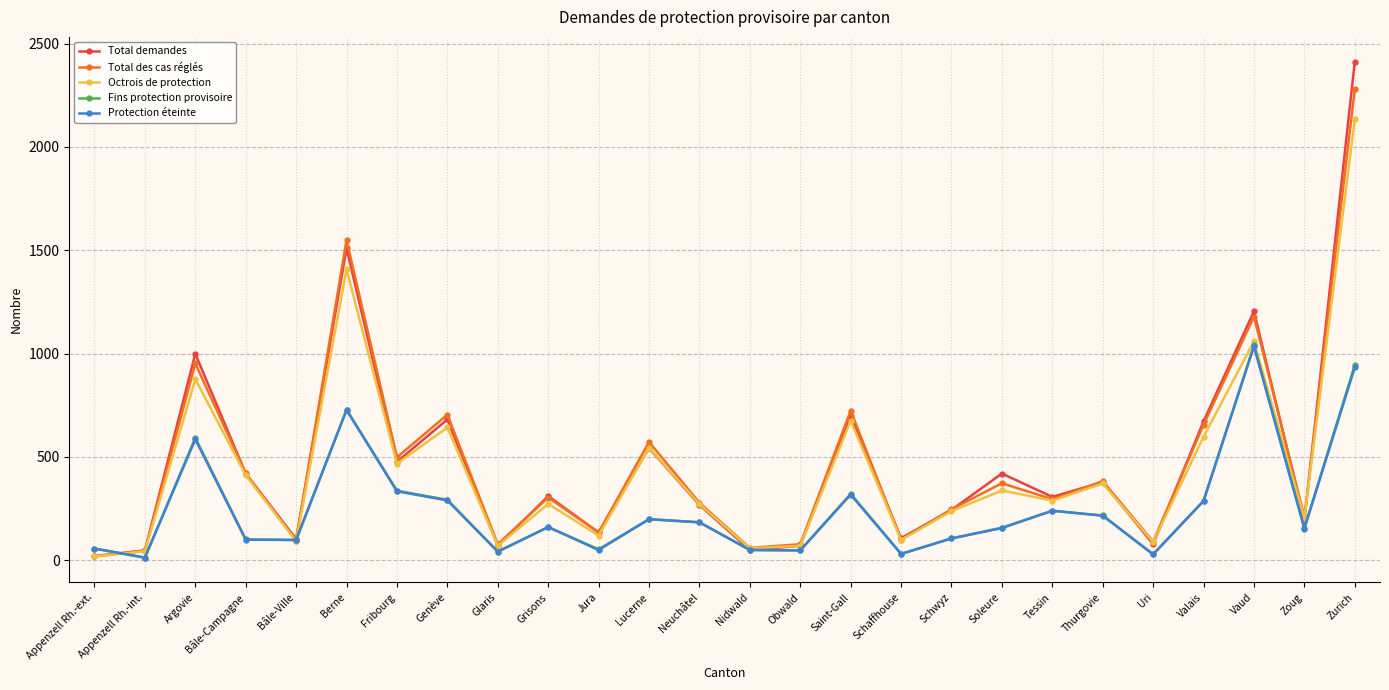

What position from the left is Zoug?

25